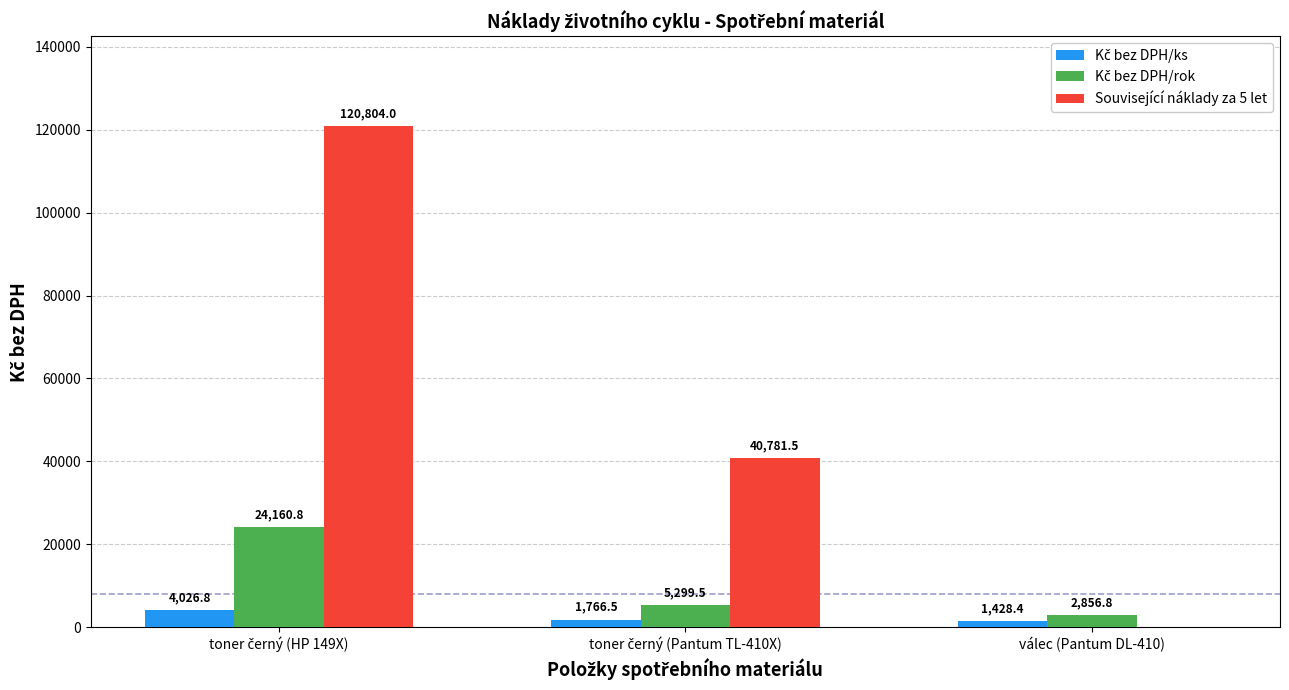

What is the label of the 2nd bar from the right?

toner černý (Pantum TL-410X)